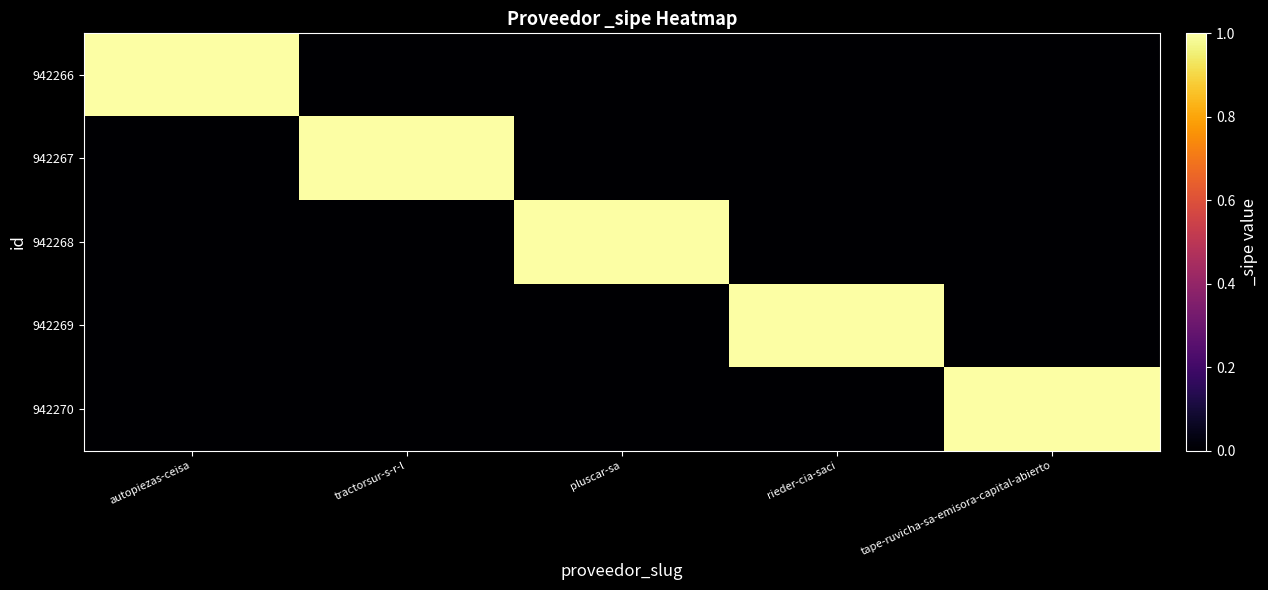

Which series has the largest range (max minus min)?

942266